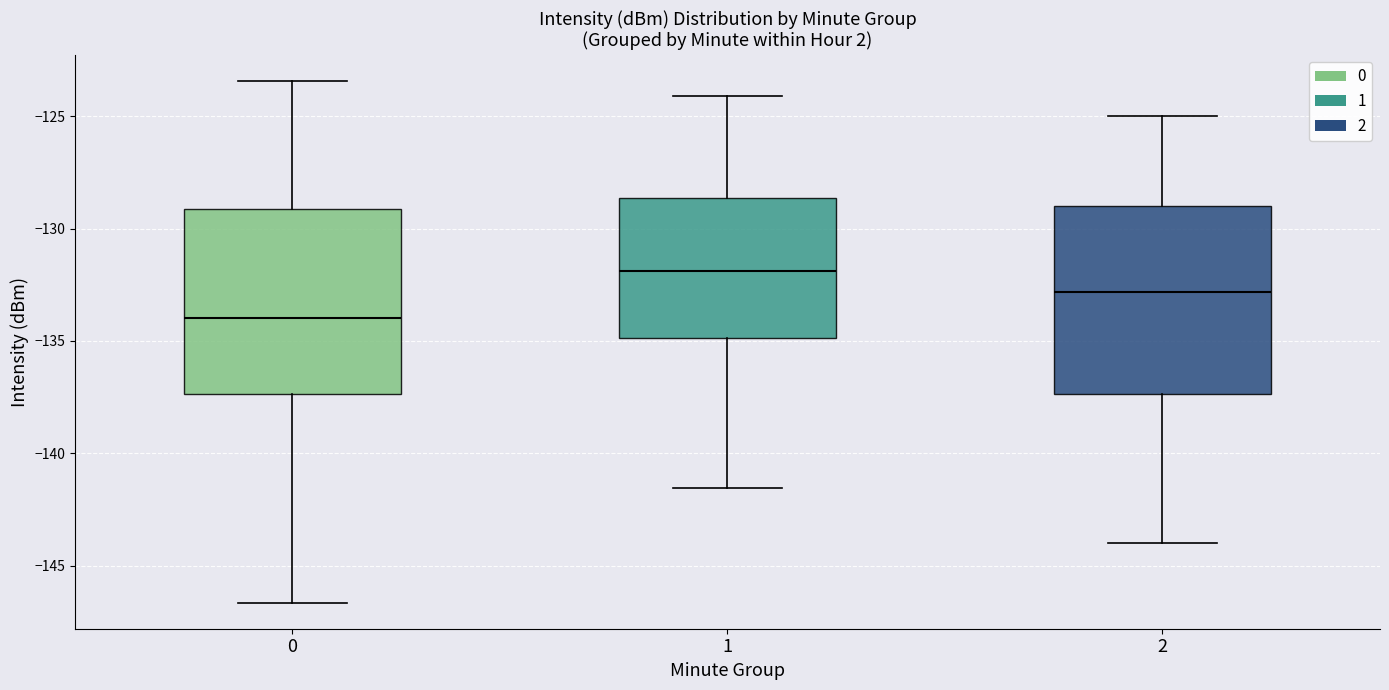

Reading left to right, transcribe this box plot: for each box, give where its median line is, the range the box spans, and where its two whiskers end, as read against the y-axis. The values are not printed on the chart, so give them approximately, as read against the axis.

0: median -134.0, box -137.5 to -129.0, whiskers -146.5 to -123.5
1: median -132.0, box -135.0 to -128.5, whiskers -141.5 to -124.0
2: median -133.0, box -137.5 to -129.0, whiskers -144.0 to -125.0